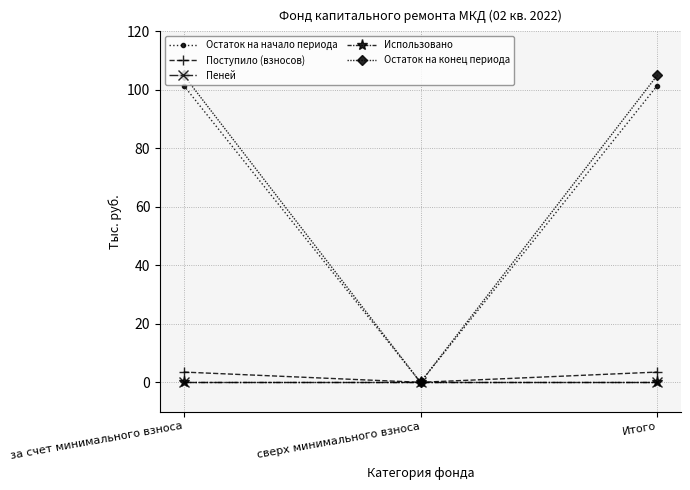

The value of Поступило (взносов) at Итого is 6.2. True or false?

False